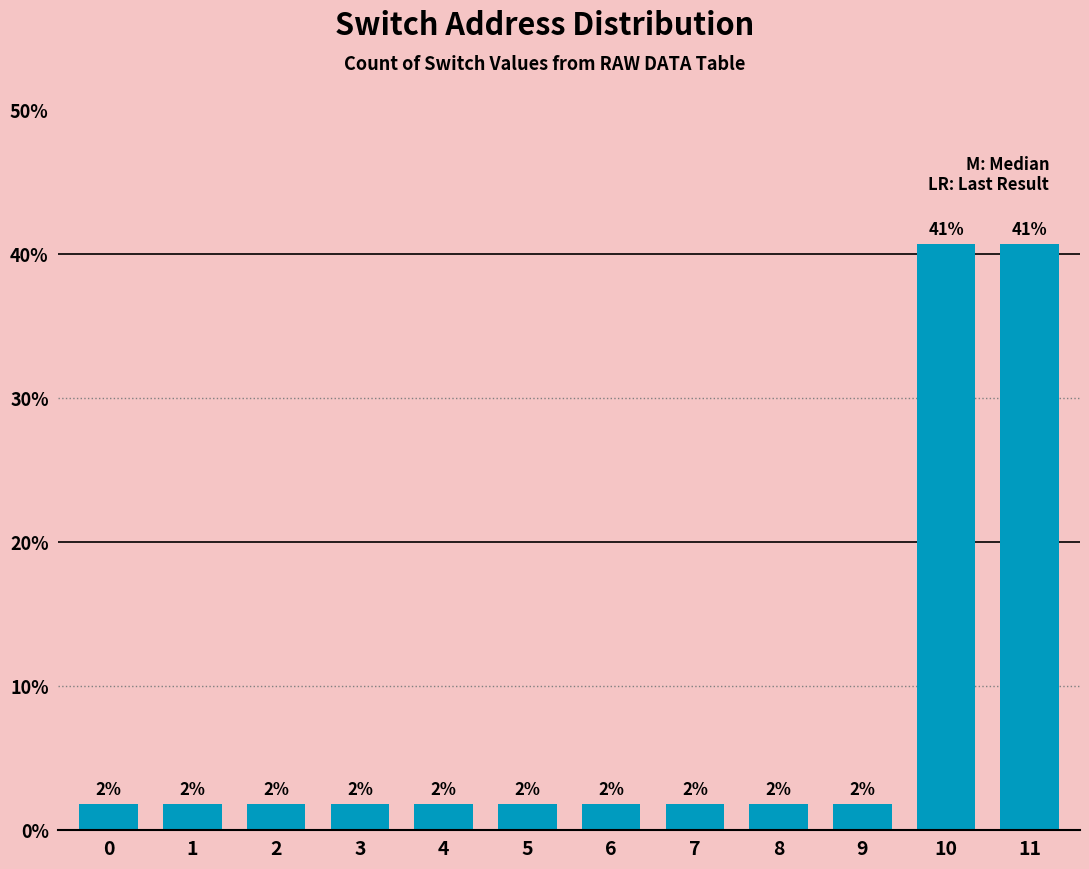

What is the value of the 12th bar from the left?

40.7